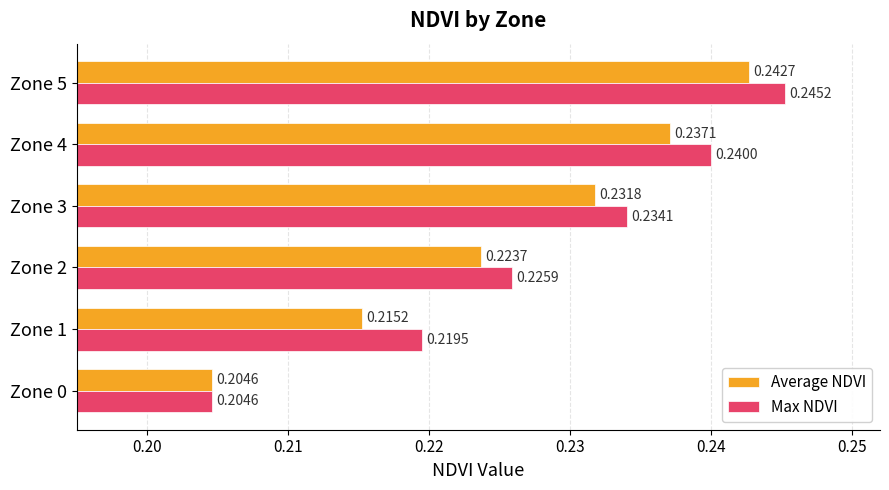

At which label is Average NDVI closest to 0?

Zone 0